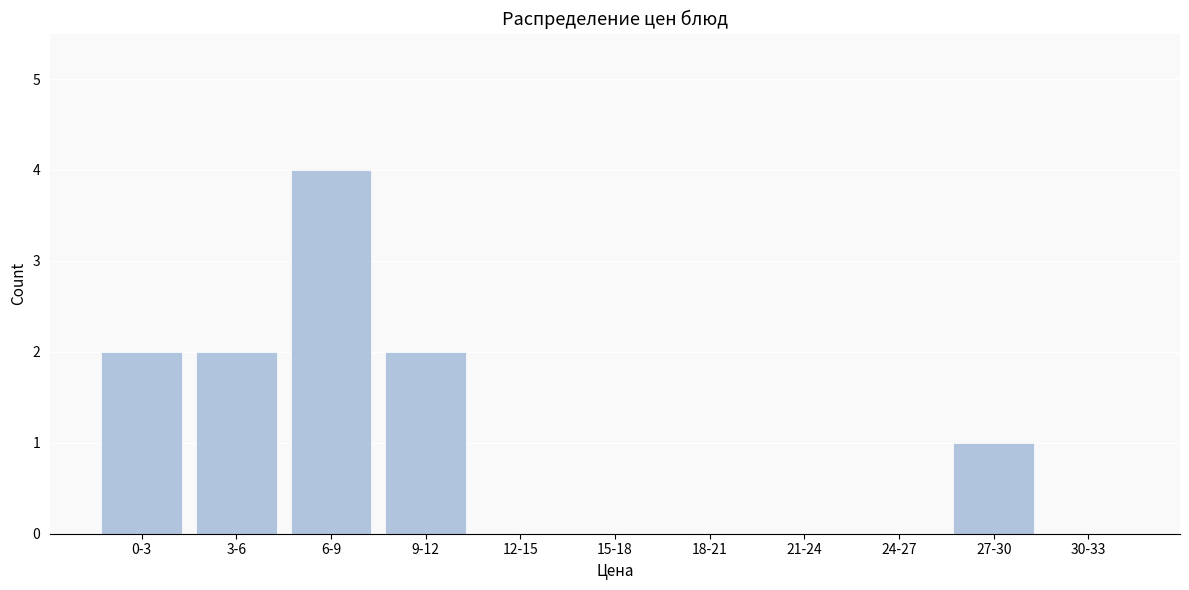

Reading left to right, what are all the values shown in this chart?

0-3=2	3-6=2	6-9=4	9-12=2	12-15=0	15-18=0	18-21=0	21-24=0	24-27=0	27-30=1	30-33=0